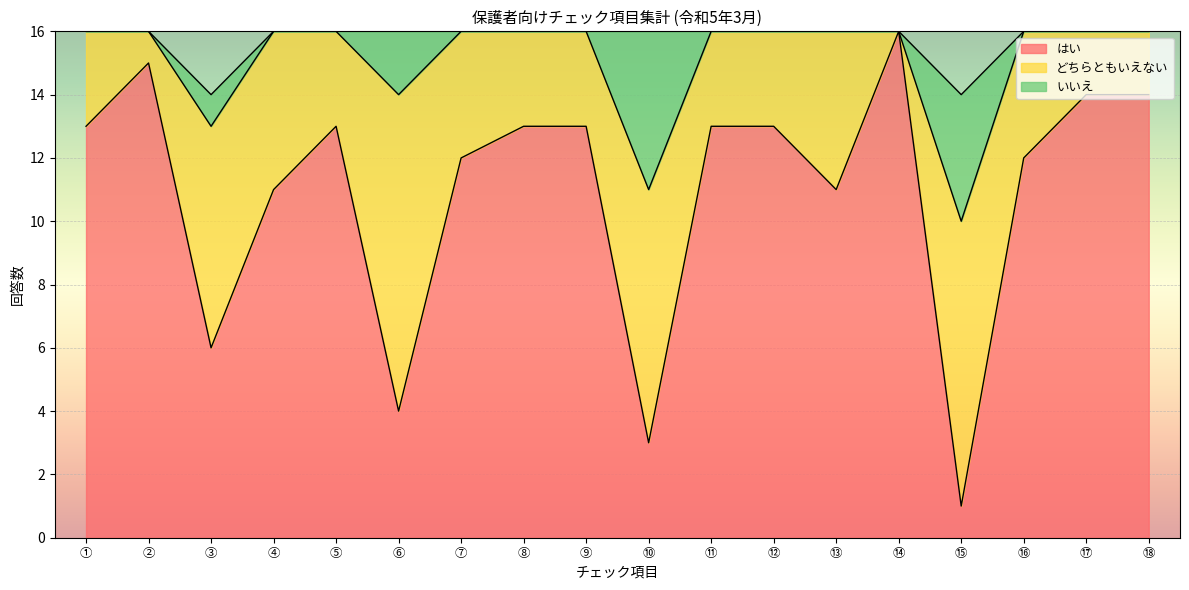

Reading left to right, transcribe all the data shown in this chart.

はい: ①=13	②=15	③=6	④=11	⑤=13	⑥=4	⑦=12	⑧=13	⑨=13	⑩=3	⑪=13	⑫=13	⑬=11	⑭=16	⑮=1	⑯=12	⑰=14	⑱=14
どちらともいえない: ①=3	②=1	③=7	④=5	⑤=3	⑥=10	⑦=4	⑧=3	⑨=3	⑩=8	⑪=3	⑫=3	⑬=5	⑭=0	⑮=9	⑯=4	⑰=2	⑱=2
いいえ: ①=0	②=0	③=1	④=0	⑤=0	⑥=2	⑦=0	⑧=0	⑨=0	⑩=5	⑪=0	⑫=0	⑬=0	⑭=0	⑮=4	⑯=0	⑰=0	⑱=0